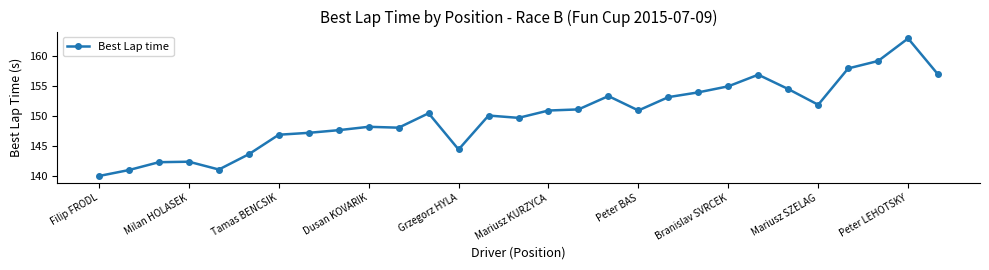

True or false: the data has more than 2 interior local peaks.

True